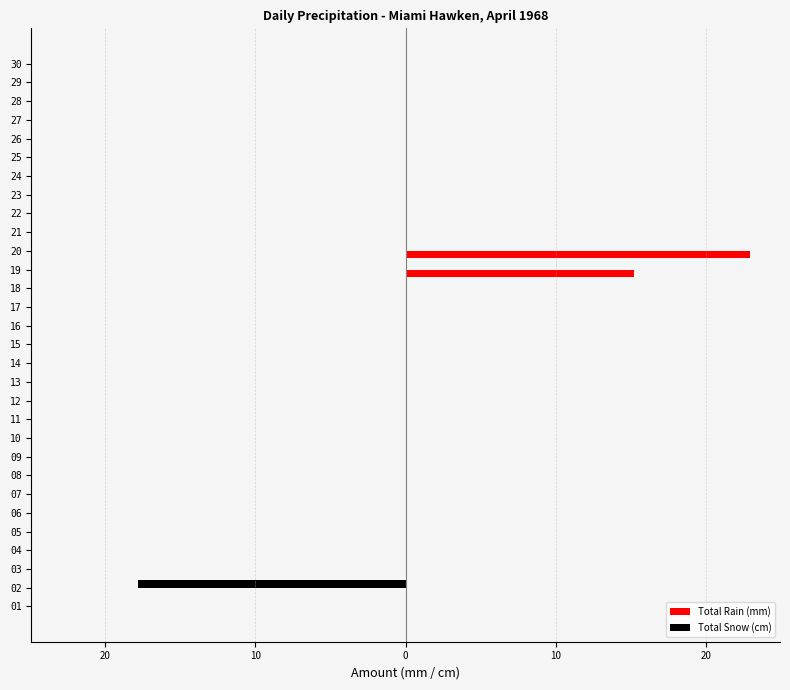

What are all the series names shown in the legend?

Total Rain (mm), Total Snow (cm)